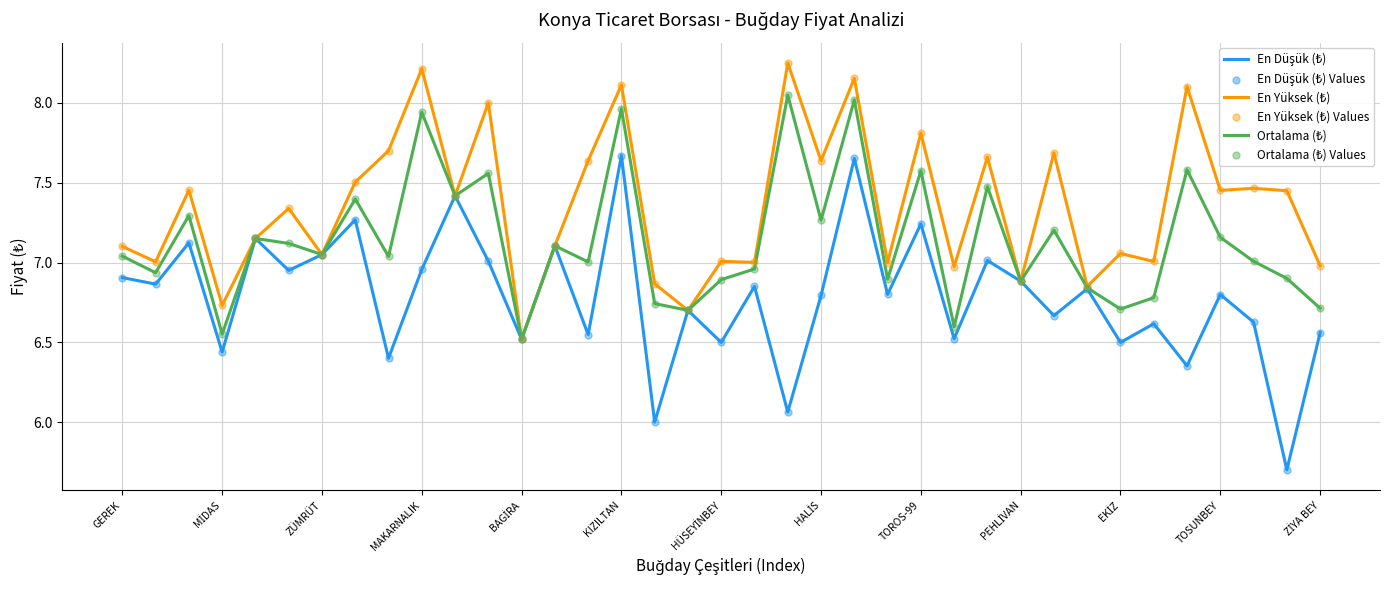

What is the minimum value shown in the chart?

5.7